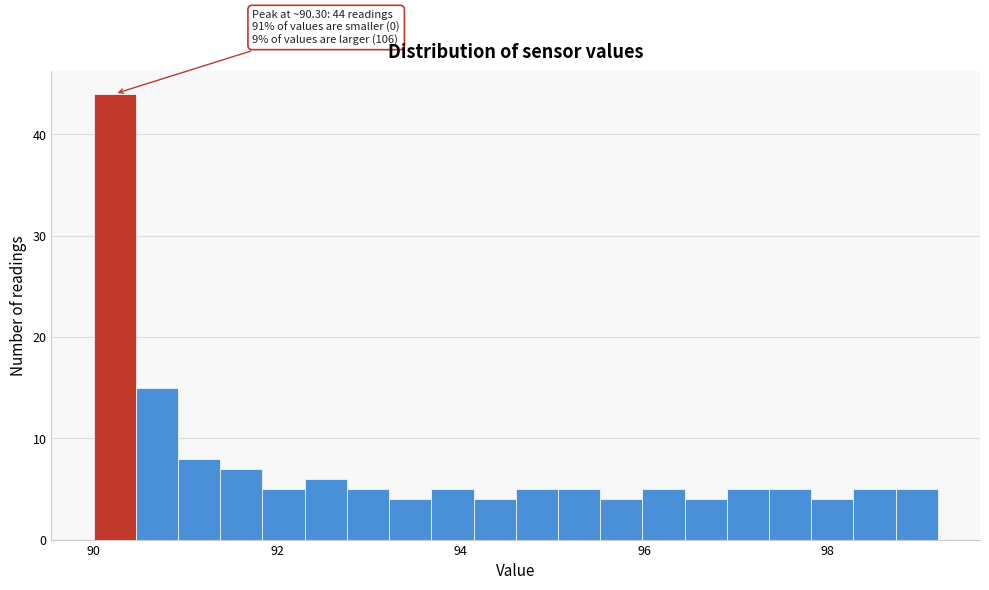

Around what value on the x-axis is the tallest bar? Give the approximate position of its centre, as read against the axis.

90.2